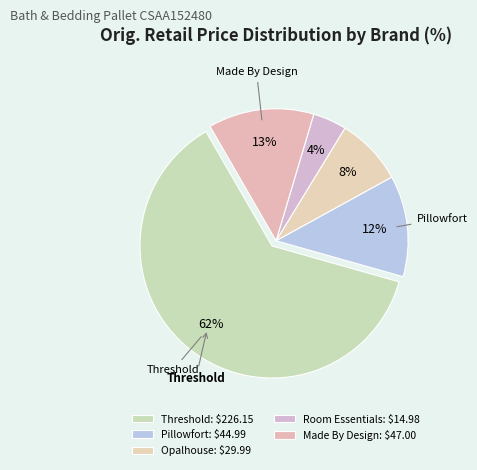

Which slice is the largest?

Threshold